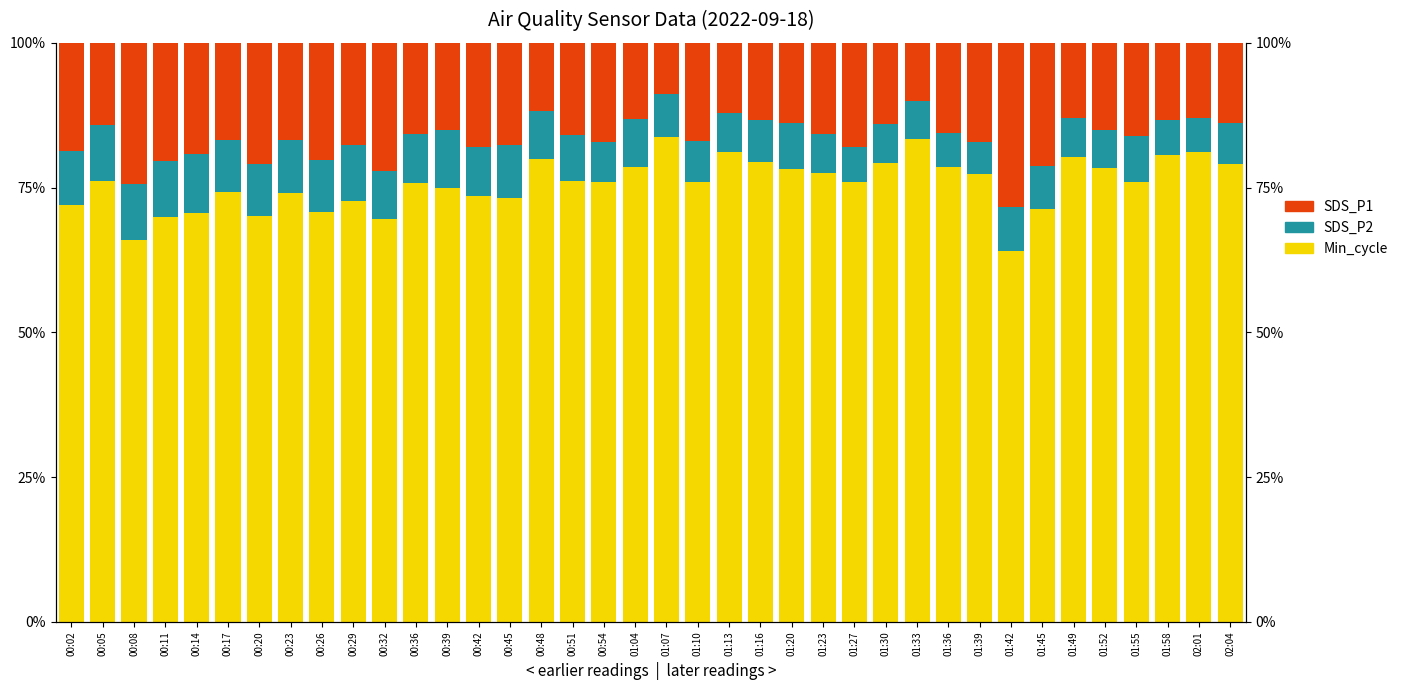

Rank the series by their maximum value, from lowest to highest.

SDS_P2, SDS_P1, Min_cycle